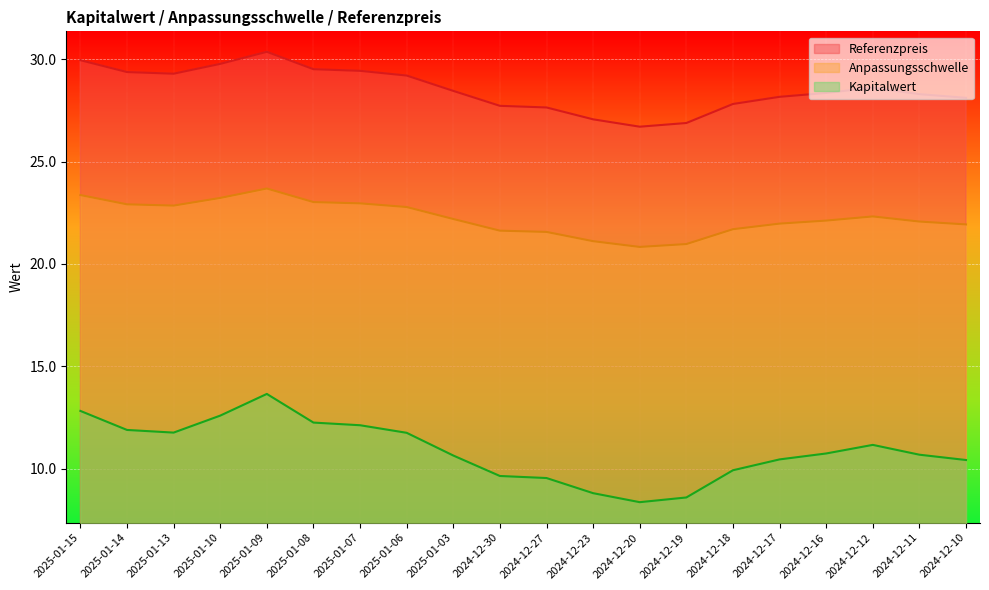

What is the total value across all series at 2024-12-16?

61.2